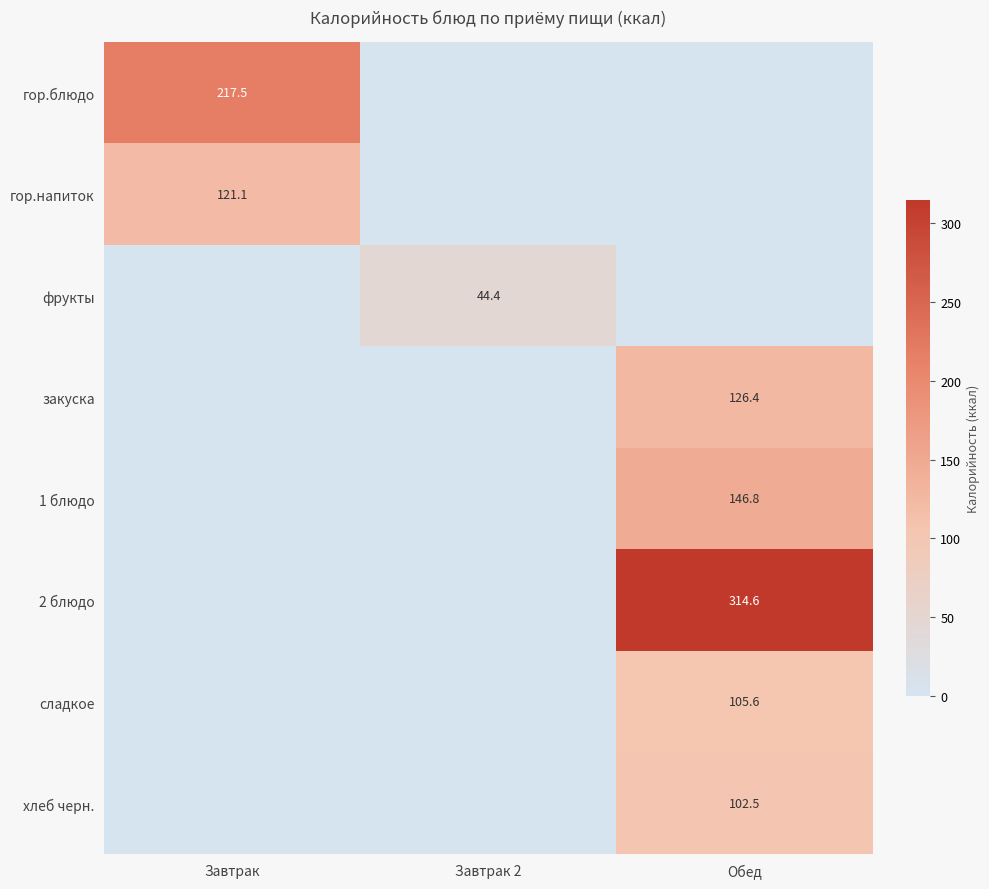

True or false: сладкое has a value of 105.6 at Обед.

True